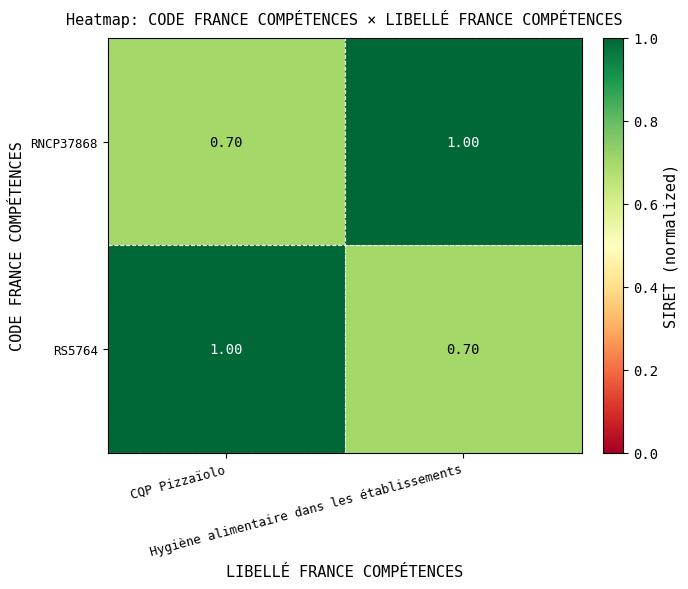

What is the sum of all RNCP37868 values?

1.7